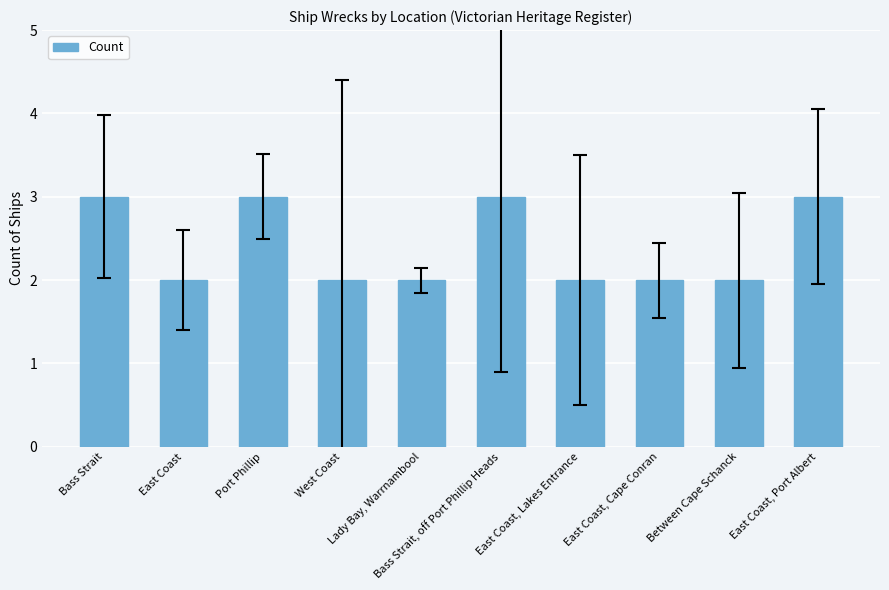

What is the sum of all values?

24